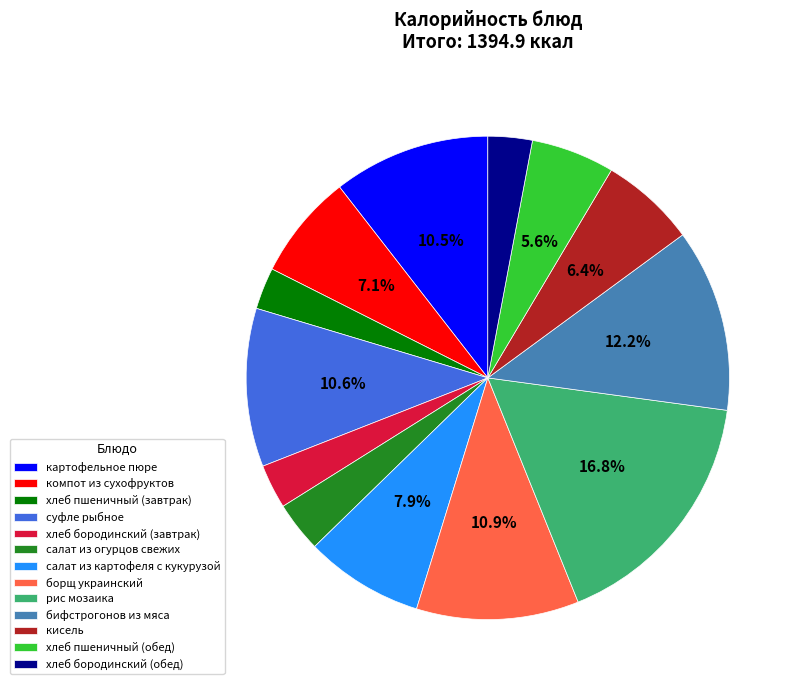

Does any single category account for the majority?

No